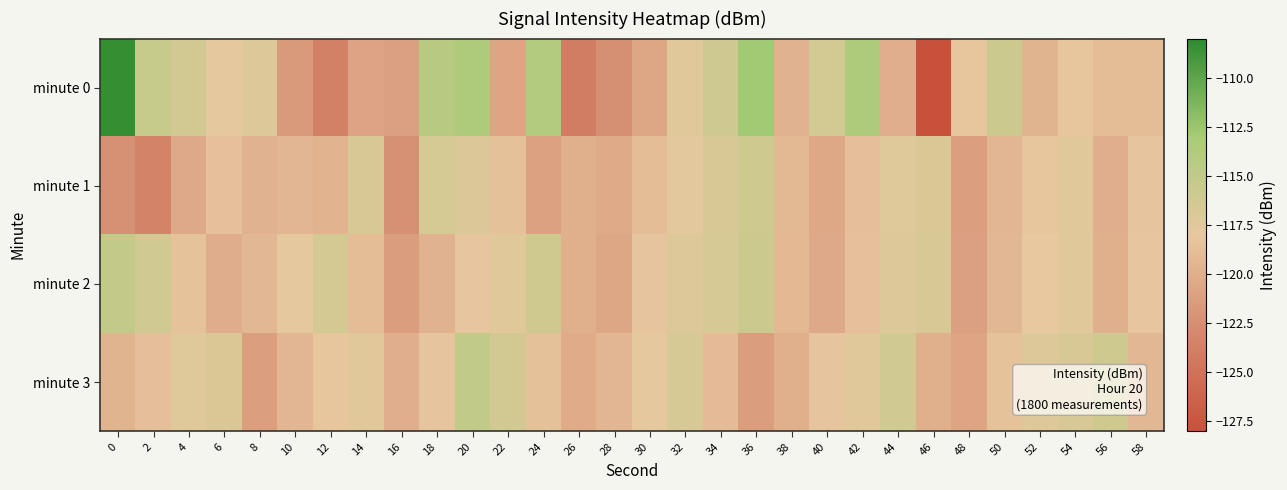

How many series are shown in this chart?

4